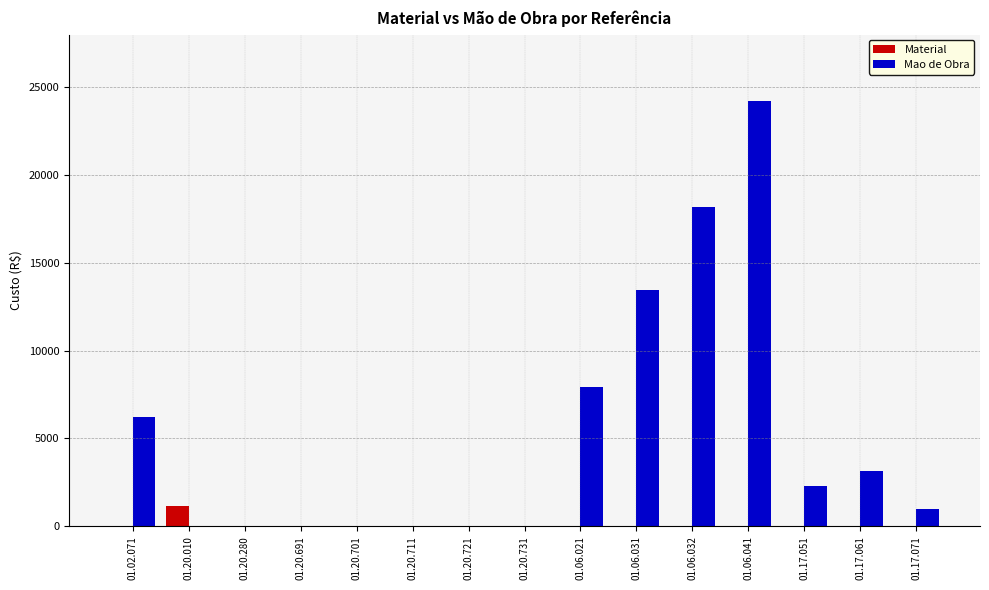

What are all the series names shown in the legend?

Material, Mao de Obra